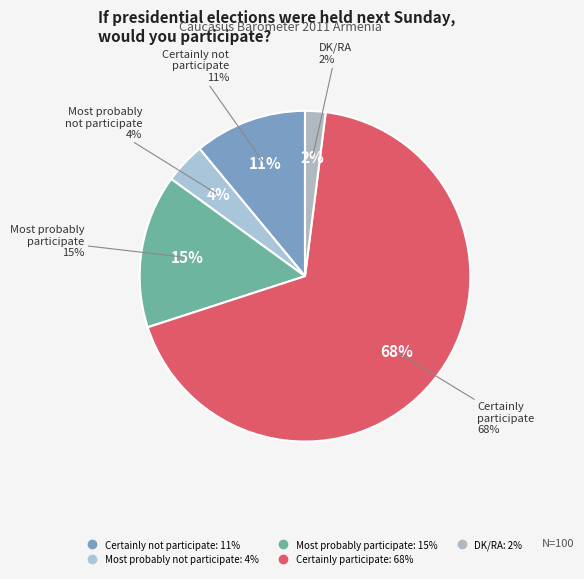

What is the majority slice?

Certainly
participate